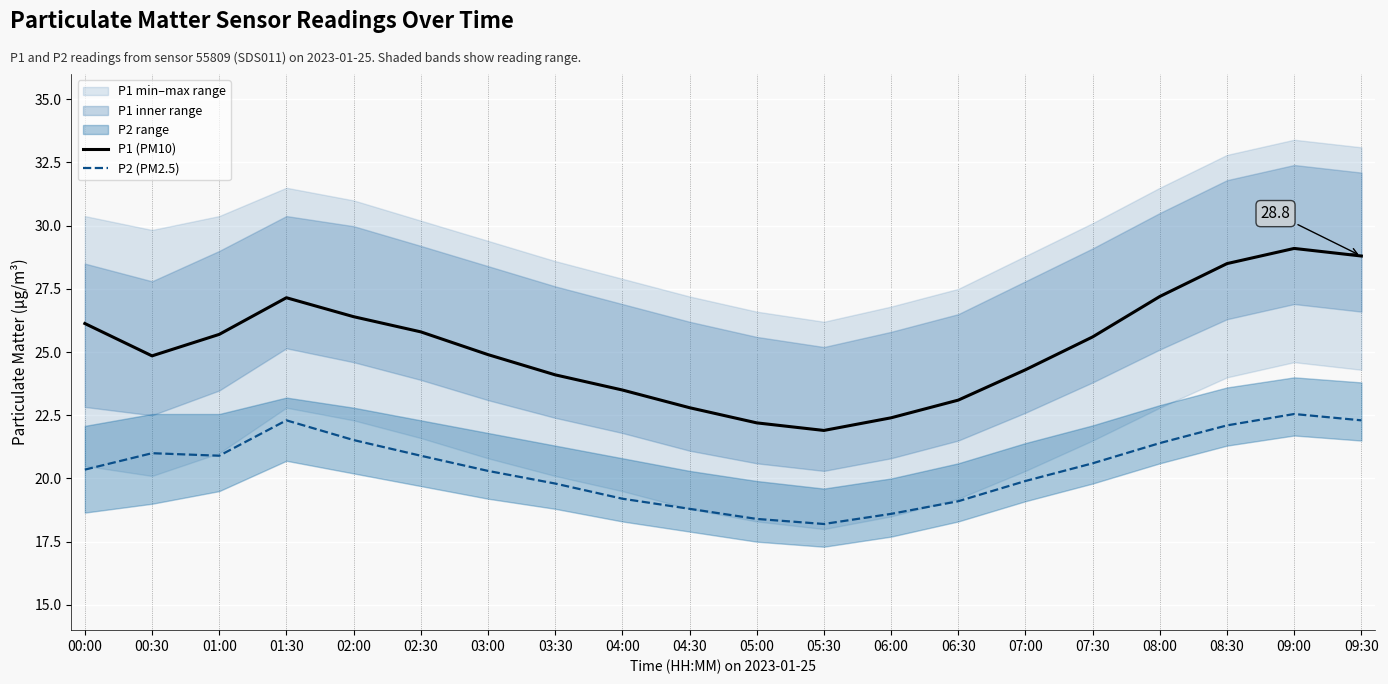

Reading left to right, transcribe all the data shown in this chart.

P1 (PM10): 00:00=26.1	00:30=24.9	01:00=25.7	01:30=27.1	02:00=26.4	02:30=25.8	03:00=24.9	03:30=24.1	04:00=23.5	04:30=22.8	05:00=22.2	05:30=21.9	06:00=22.4	06:30=23.1	07:00=24.3	07:30=25.6	08:00=27.2	08:30=28.5	09:00=29.1	09:30=28.8
P2 (PM2.5): 00:00=20.4	00:30=21.0	01:00=20.9	01:30=22.3	02:00=21.5	02:30=20.9	03:00=20.3	03:30=19.8	04:00=19.2	04:30=18.8	05:00=18.4	05:30=18.2	06:00=18.6	06:30=19.1	07:00=19.9	07:30=20.6	08:00=21.4	08:30=22.1	09:00=22.6	09:30=22.3